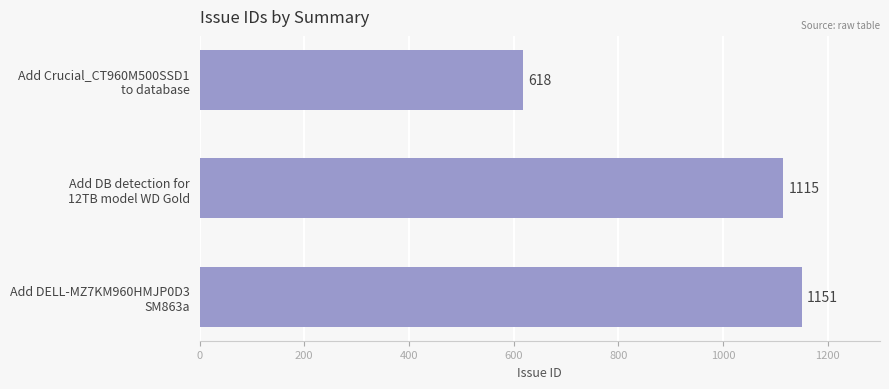

What is the average value?

961